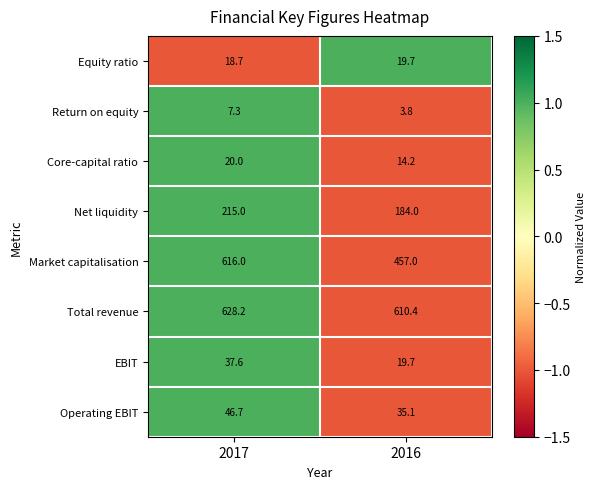

What value does the Equity ratio series have at 2016?

19.7